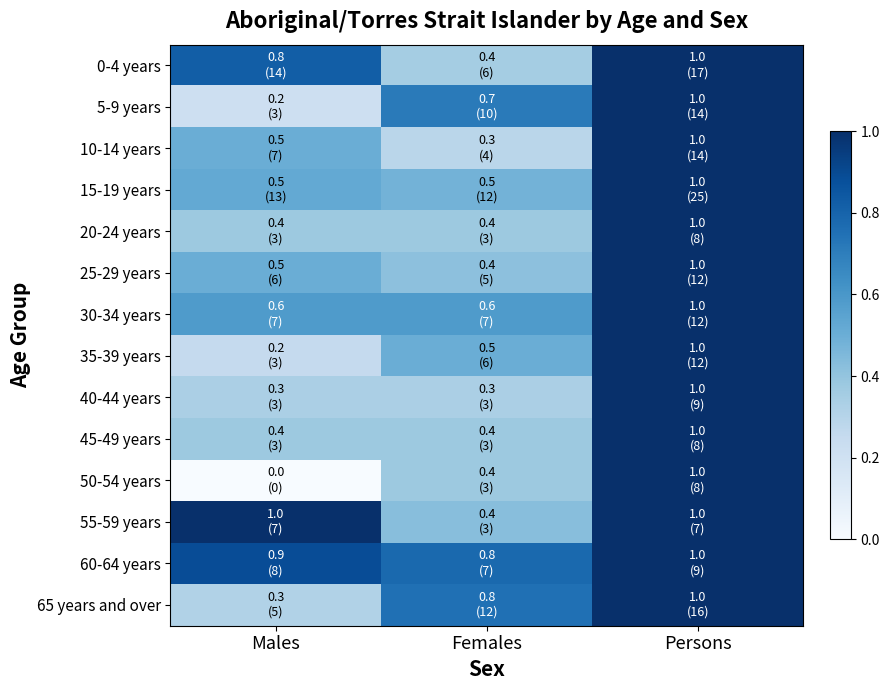

Which series has the largest total across all categories?

60-64 years